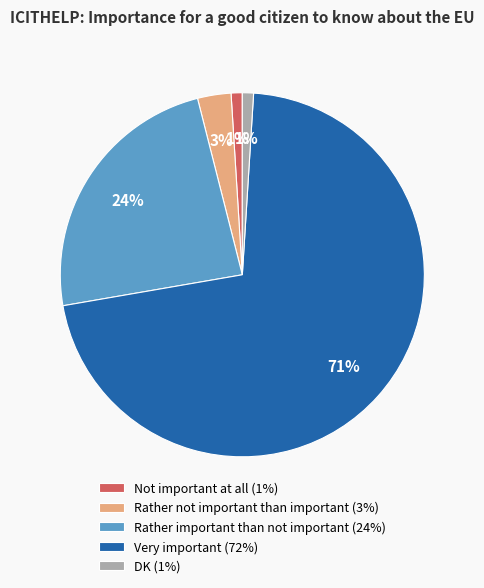

True or false: Rather important than not important accounts for 15% of the total.

False